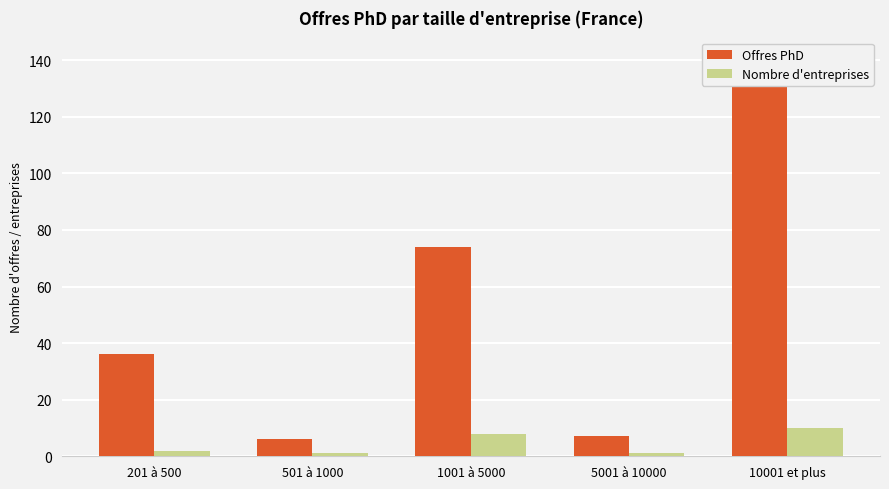

Reading left to right, transcribe all the data shown in this chart.

Offres PhD: 201 à 500=36	501 à 1000=6	1001 à 5000=74	5001 à 10000=7	10001 et plus=141
Nombre d'entreprises: 201 à 500=2	501 à 1000=1	1001 à 5000=8	5001 à 10000=1	10001 et plus=10